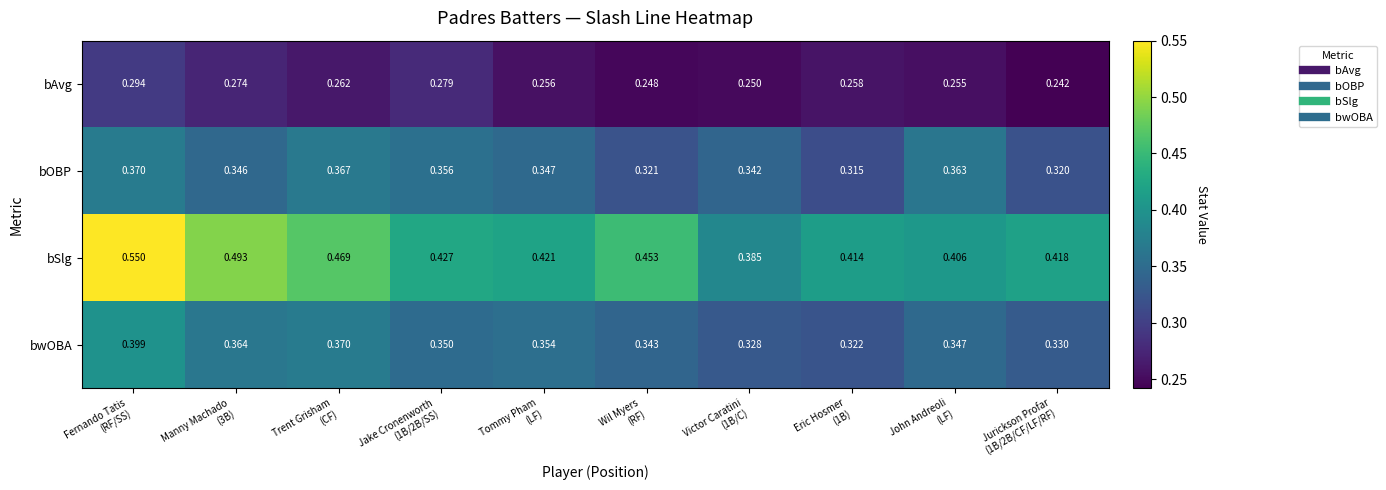

Which series has the largest total across all categories?

bSlg